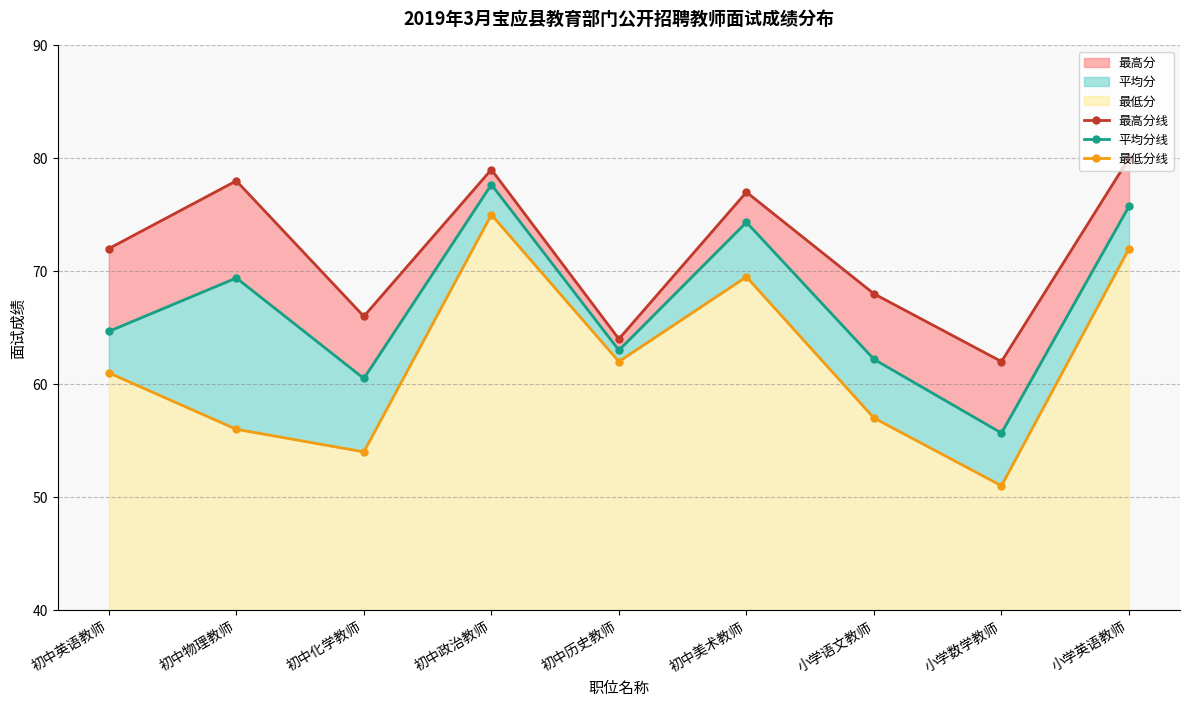

How many lines are shown in the chart?

3